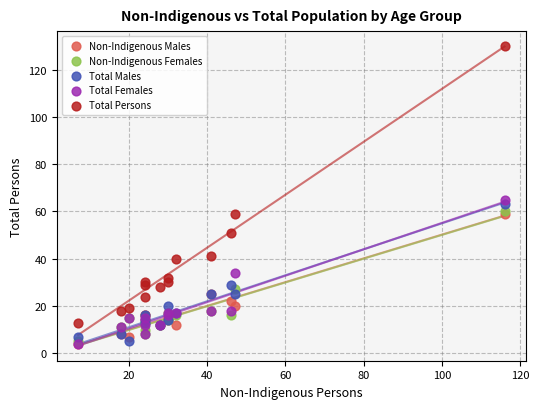

Across all series, what Y value is closest to 67?

65